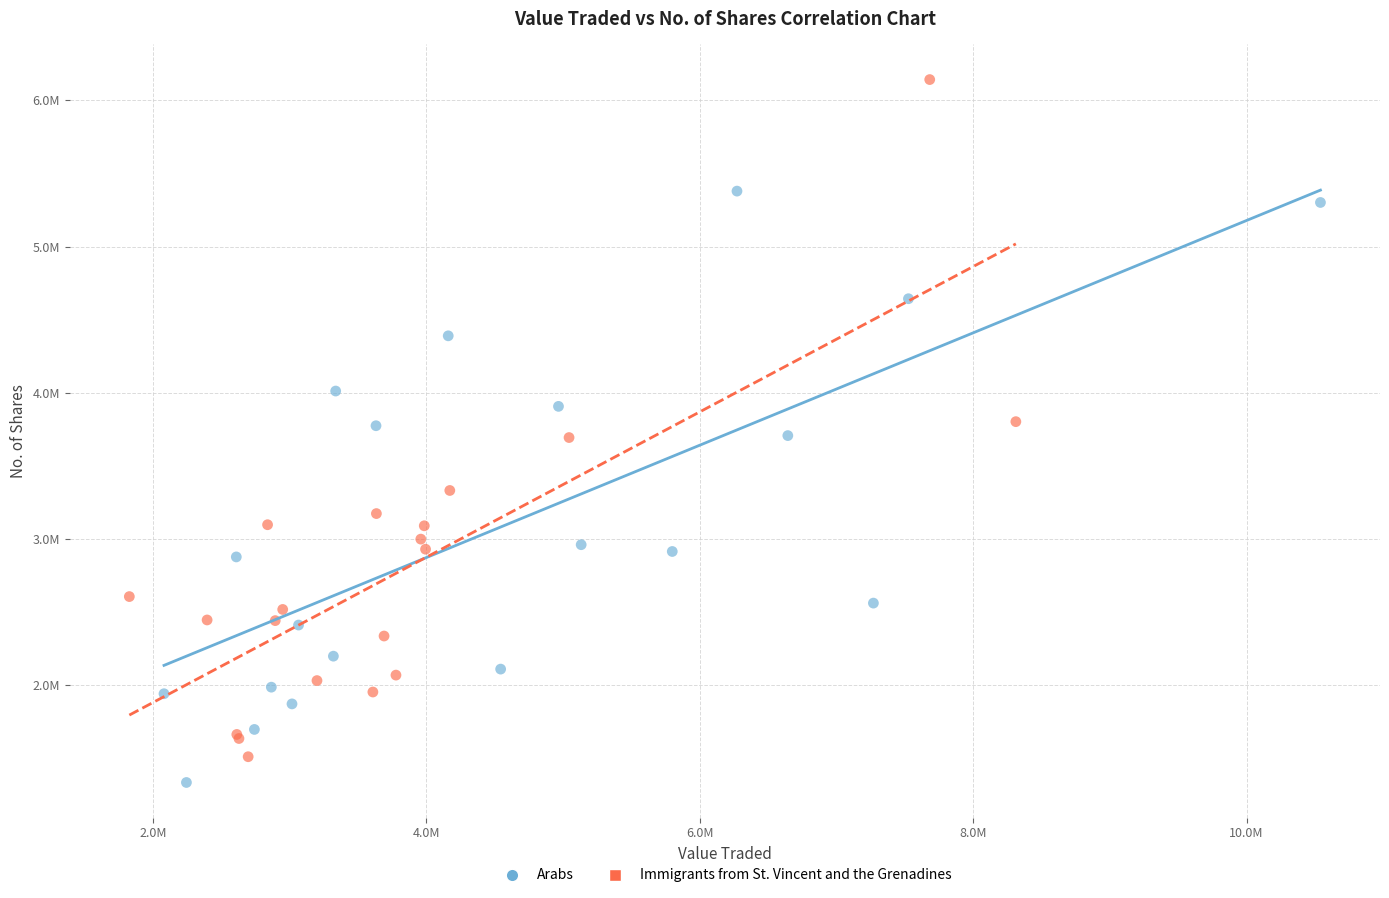

What are all the series names shown in the legend?

Arabs, Immigrants from St. Vincent and the Grenadines